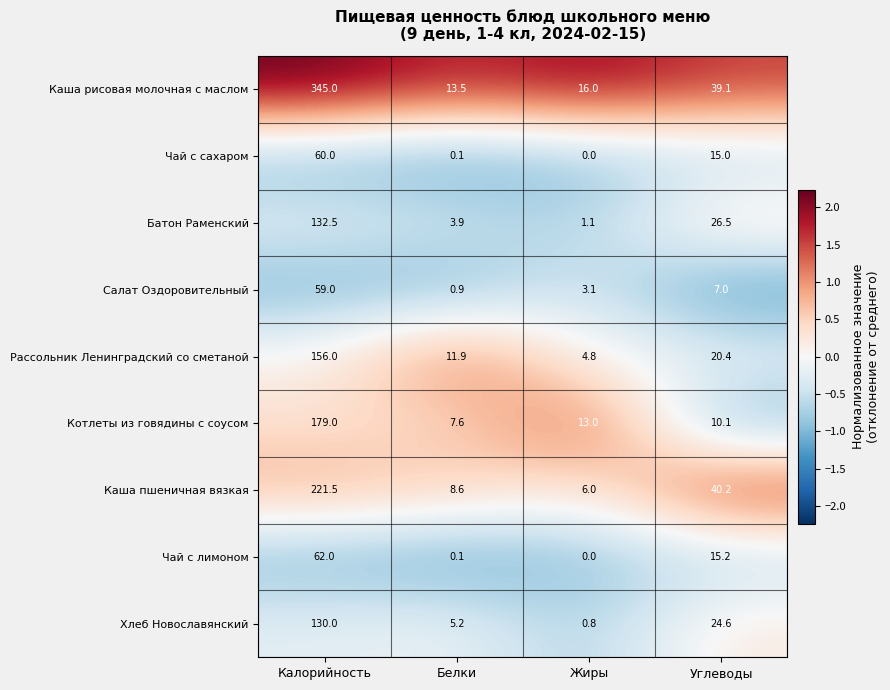

The value of Котлеты из говядины с соусом at Белки is 7.6. True or false?

True